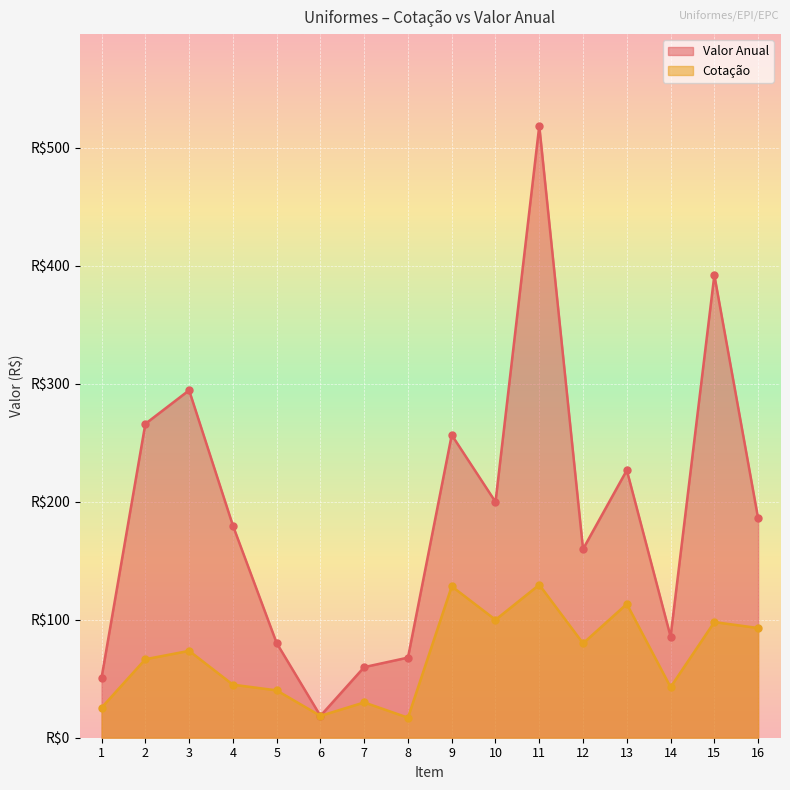

Is it true that Valor Anual equals 159.9 at 12?

True